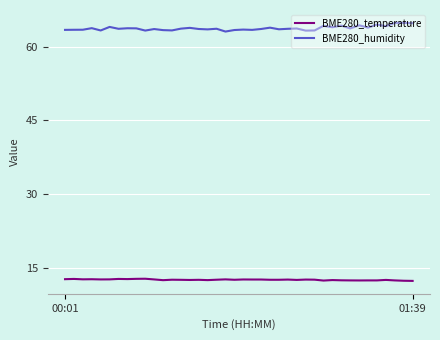

What is the minimum value for BME280_temperature?

12.3